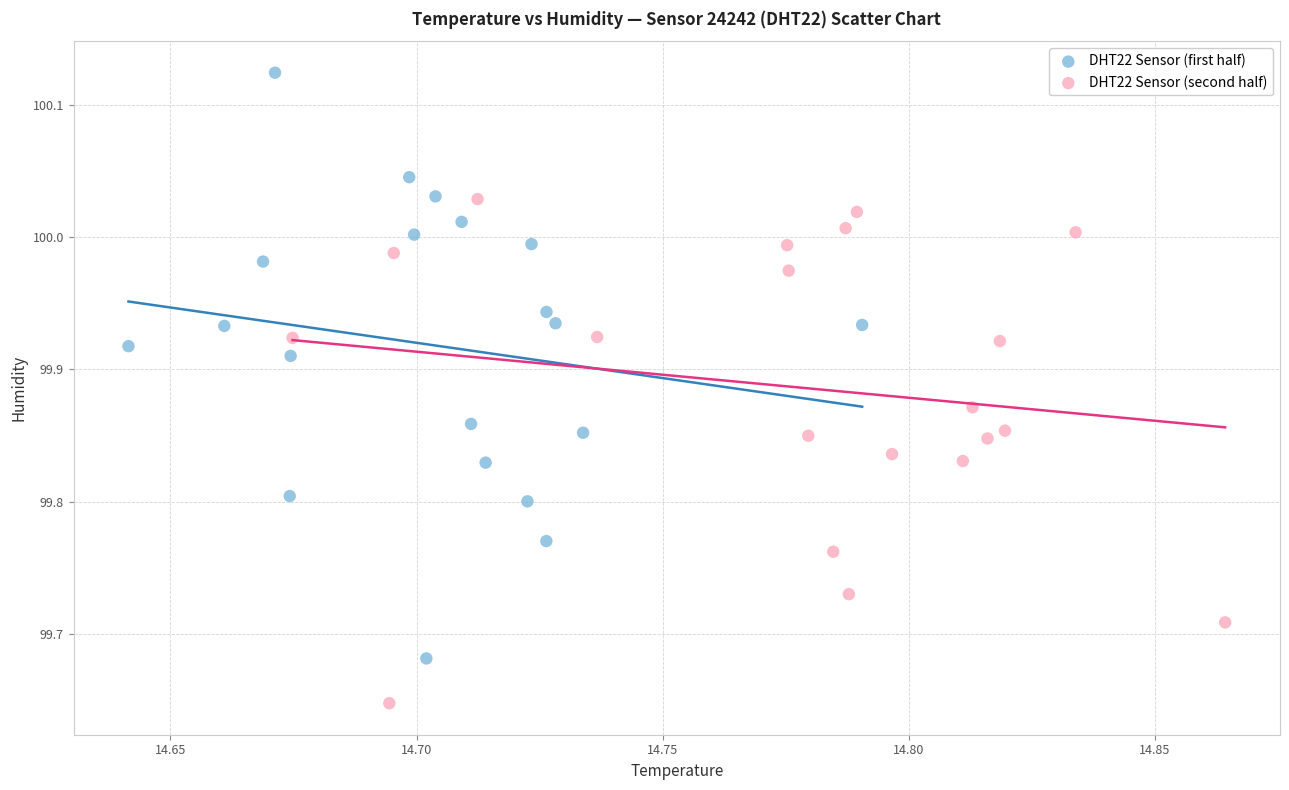

What are all the series names shown in the legend?

DHT22 Sensor (first half), DHT22 Sensor (second half)